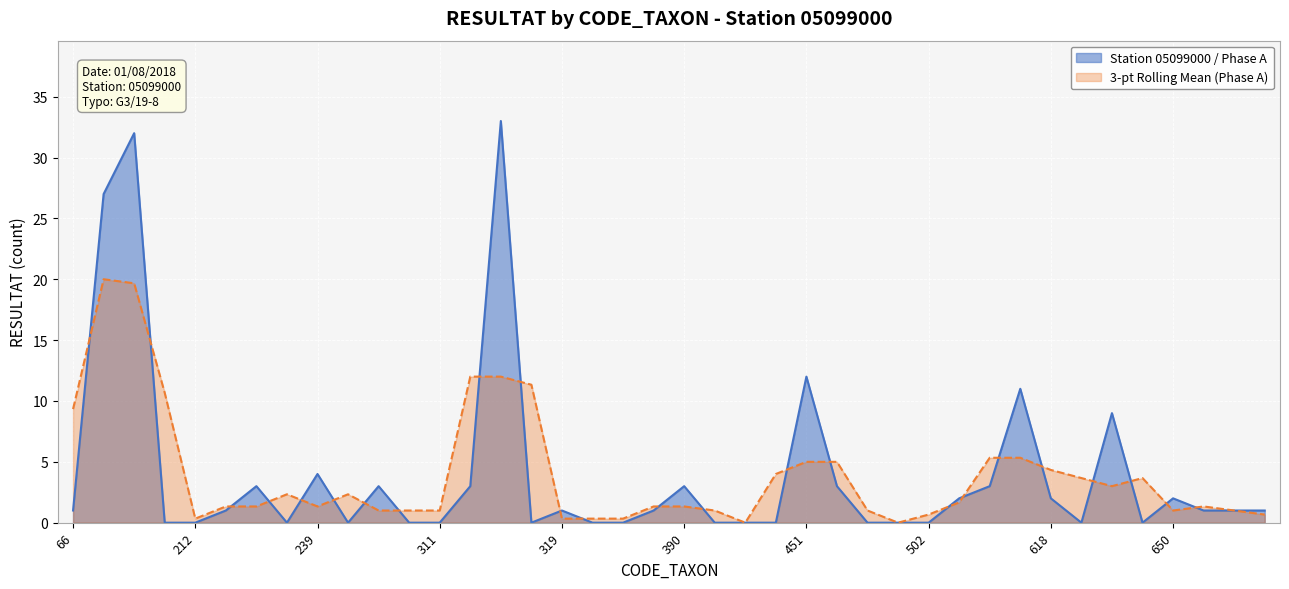

How many data points are less than 1?

17